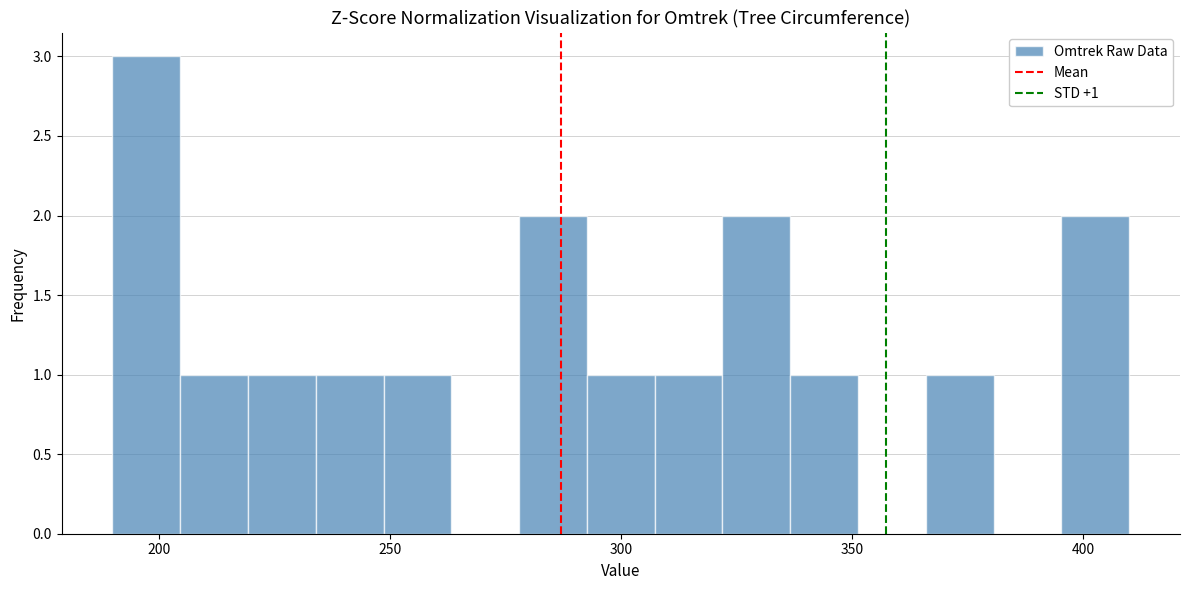

Around what value on the x-axis is the tallest bar? Give the approximate position of its centre, as read against the axis.

195